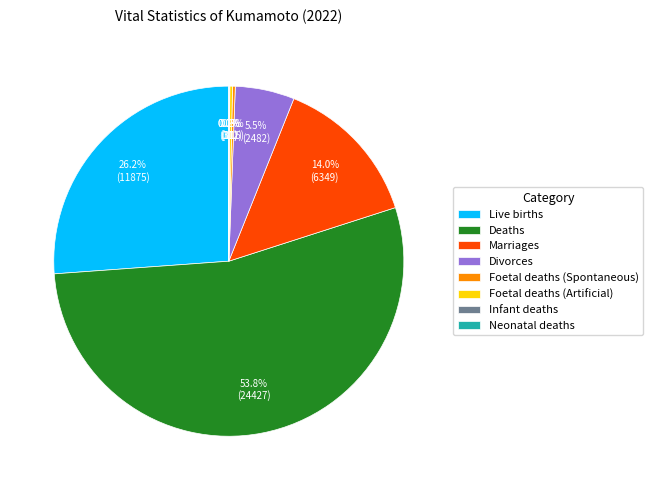

Is it true that Marriages is 14% of the pie?

True